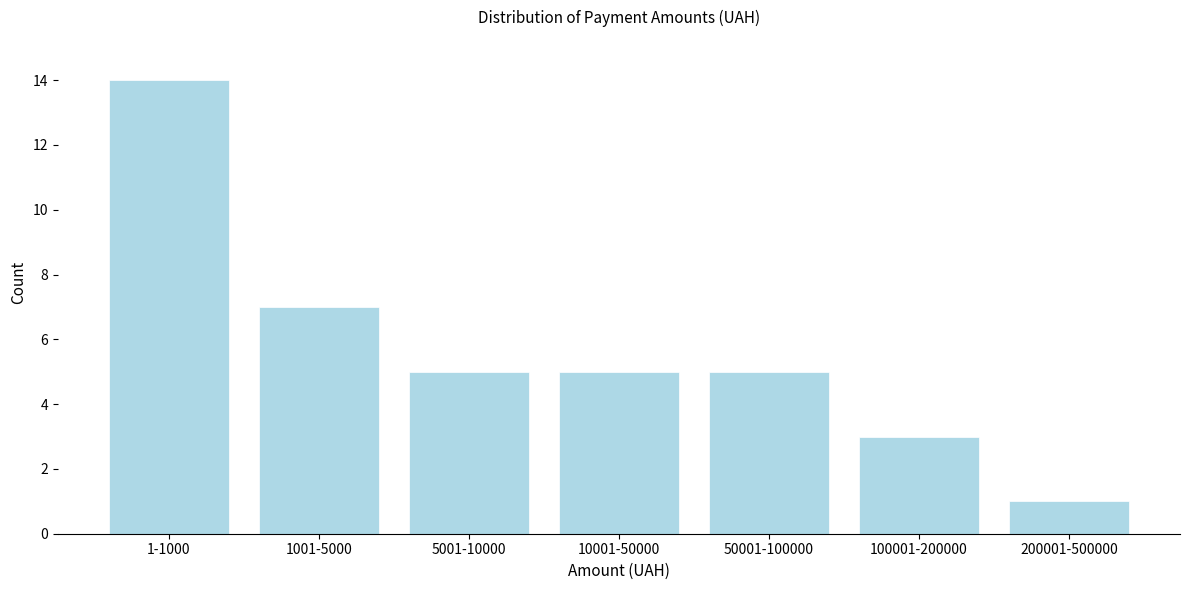

Reading right to left, extract all data points from this chart.

1	3	5	5	5	7	14